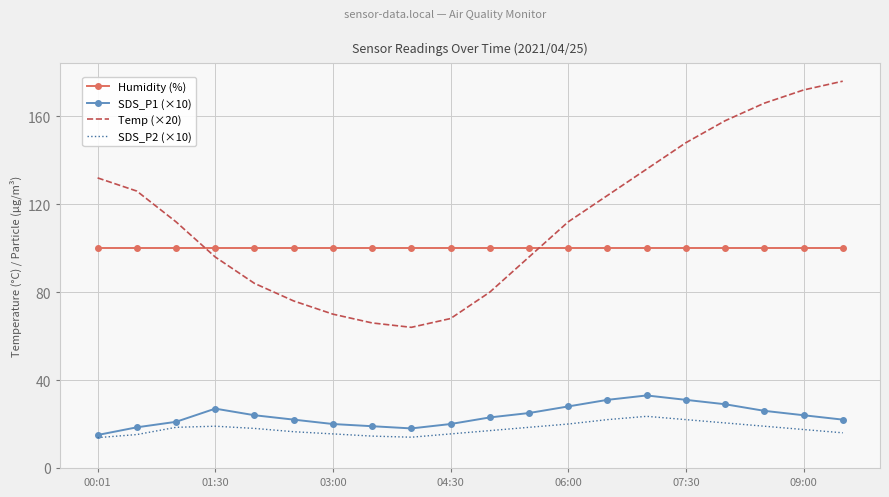

Which series has the largest total across all categories?

Temp (×20)